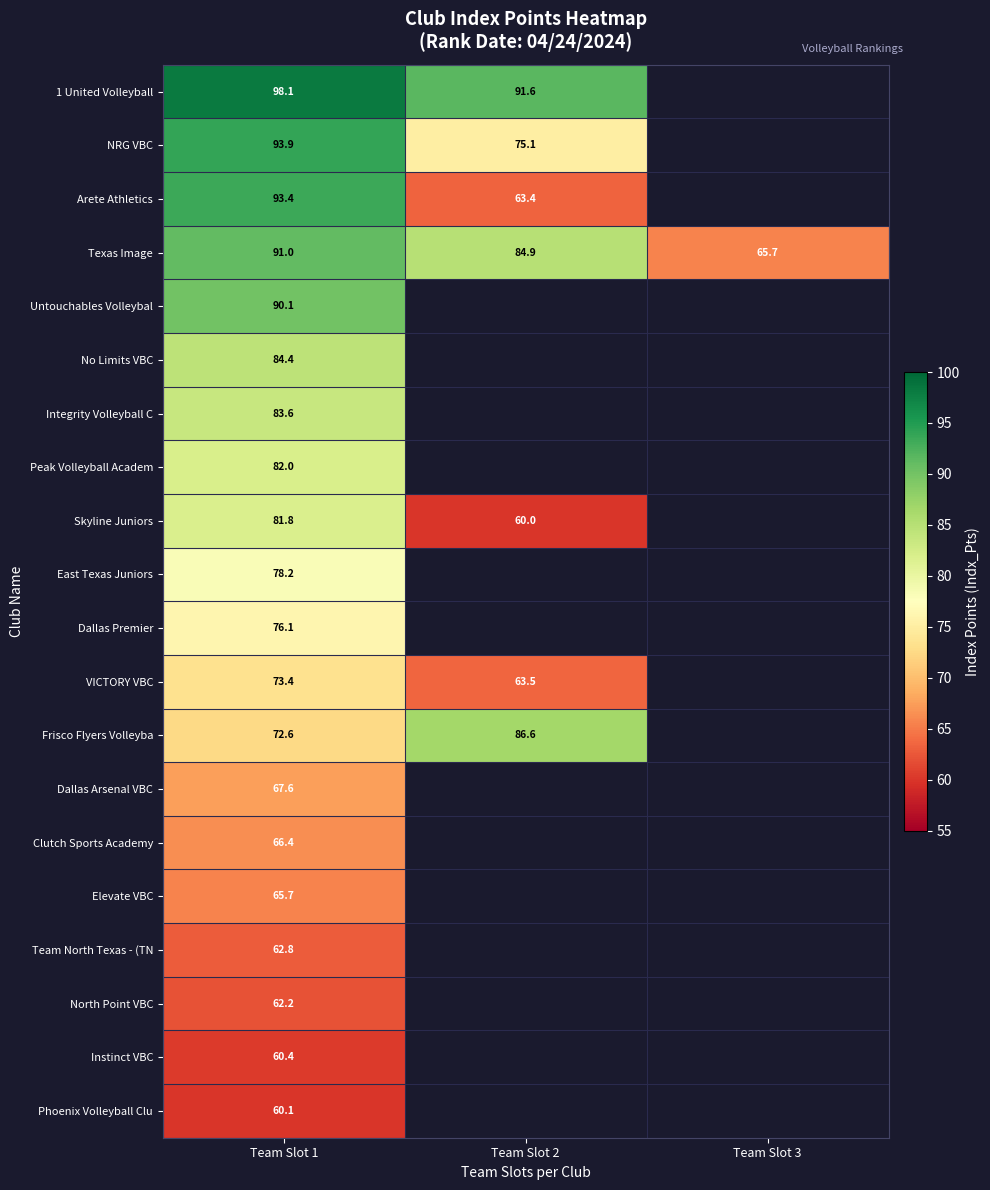

What is the highest value of the 1 United Volleyball series?

98.1